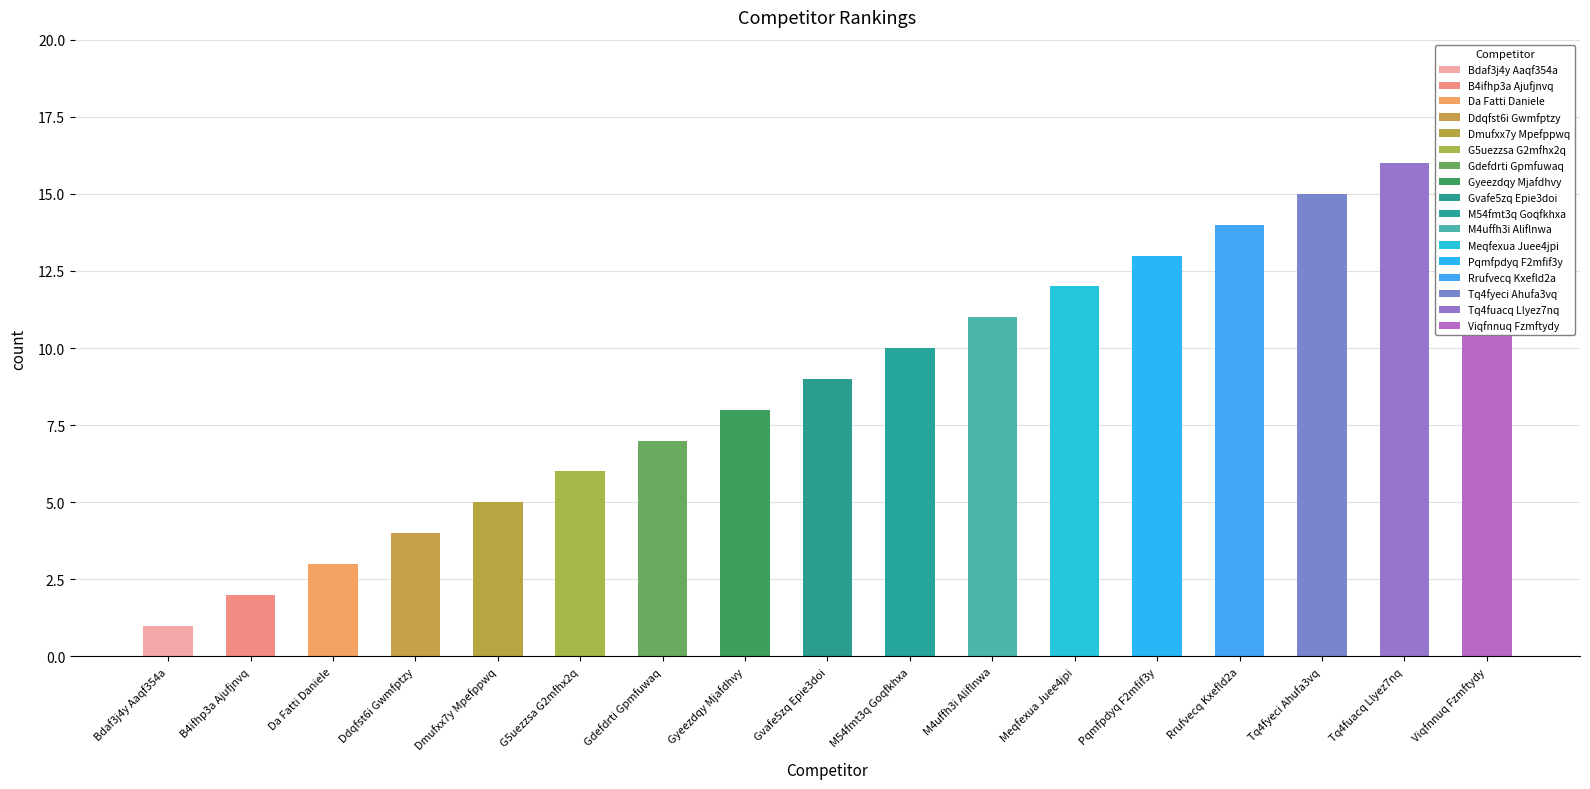

Rank the categories by value from lowest to highest.

Bdaf3j4y Aaqf354a, B4ifhp3a Ajufjnvq, Da Fatti Daniele, Ddqfst6i Gwmfptzy, Dmufxx7y Mpefppwq, G5uezzsa G2mfhx2q, Gdefdrti Gpmfuwaq, Gyeezdqy Mjafdhvy, Gvafe5zq Epie3doi, M54fmt3q Goqfkhxa, M4uffh3i Aliflnwa, Meqfexua Juee4jpi, Pqmfpdyq F2mfif3y, Rrufvecq Kxefld2a, Tq4fyeci Ahufa3vq, Tq4fuacq Llyez7nq, Viqfnnuq Fzmftydy